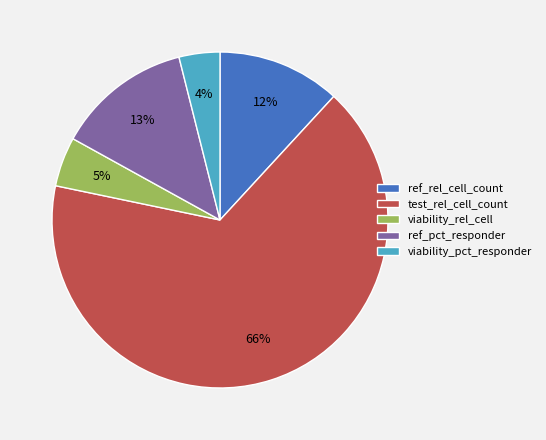

Rank the categories by value from lowest to highest.

viability_pct_responder, viability_rel_cell, ref_rel_cell_count, ref_pct_responder, test_rel_cell_count